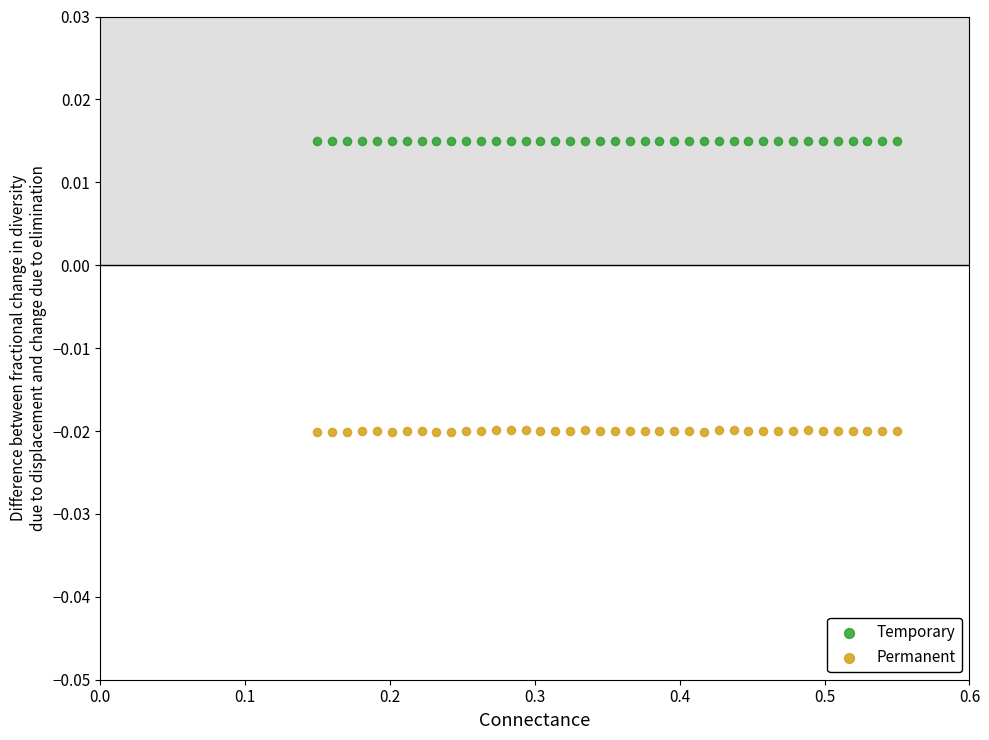

Which series reaches the maximum Y coordinate?

Temporary